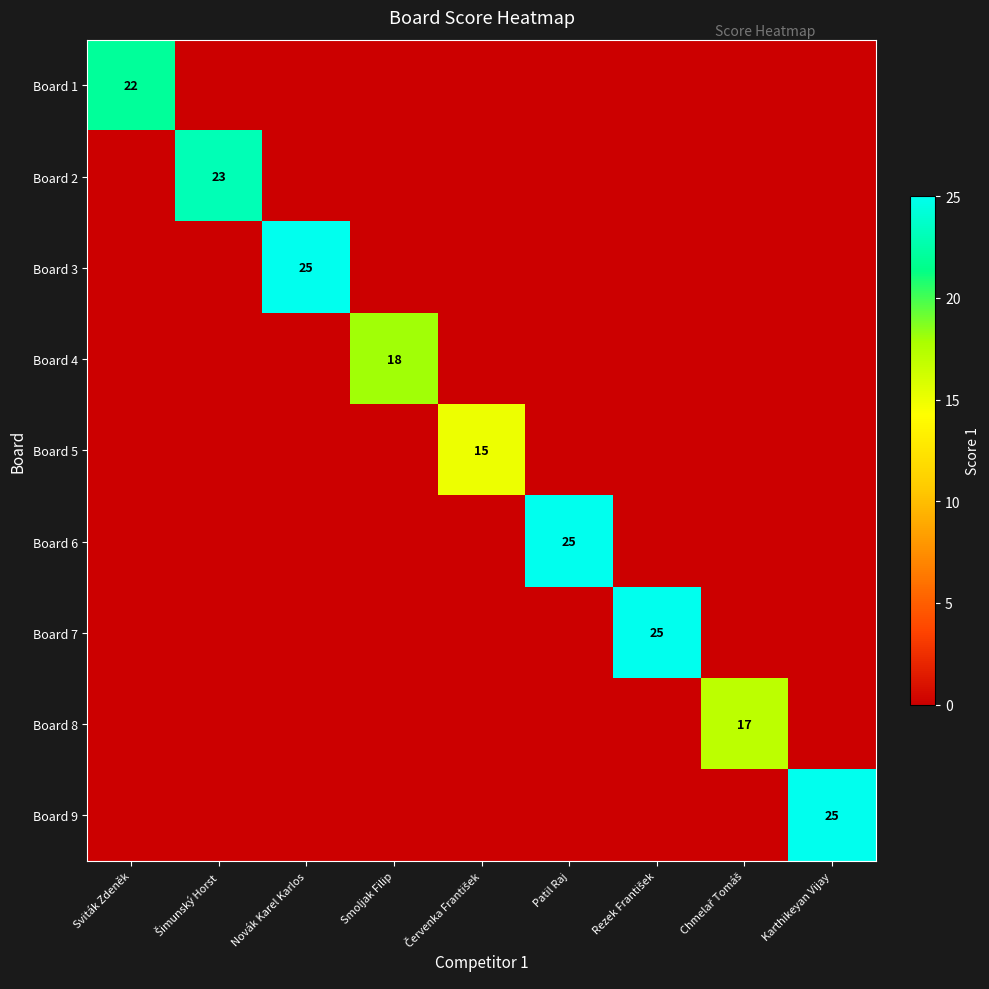

The Board 4 series shows 18 at Smoljak Filip. True or false?

True